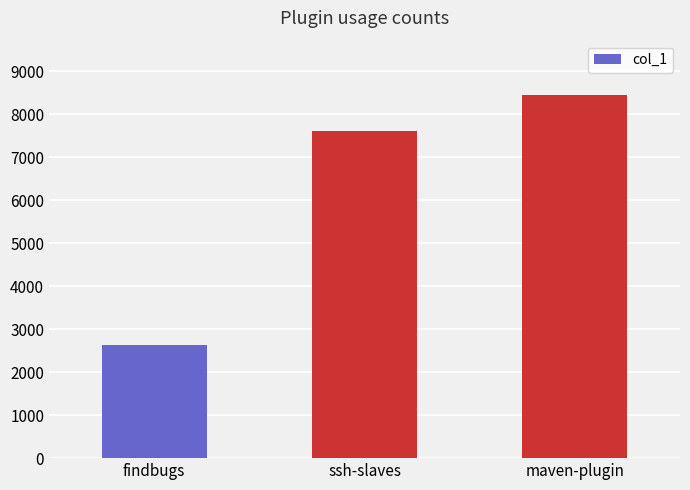

What is the change in value from findbugs to ssh-slaves?

+4979